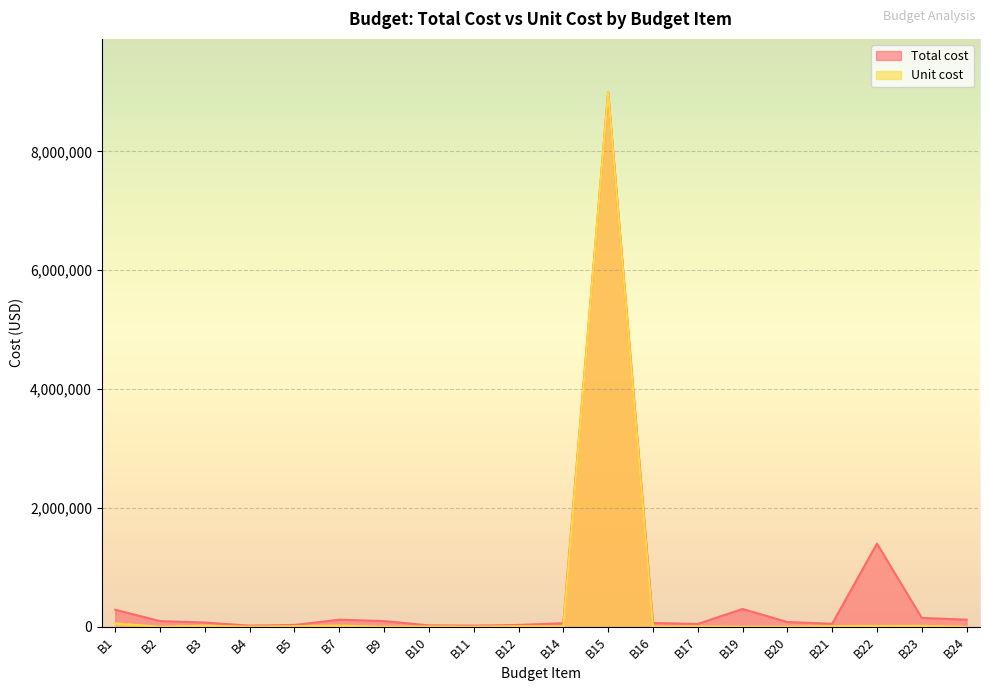

Reading right to left, transcribe all the data shown in this chart.

Total cost: 120000	150000	1400000	51750	80000	300000	48000	64000	8995000	60000	31050	19200	24000	96000	120000	31050	19200	72000	96000	286790
Unit cost: 500	15000	14000	10350	800	600	6000	1600	8995000	6000	10350	1600	6000	800	20000	10350	1600	18000	800	57358